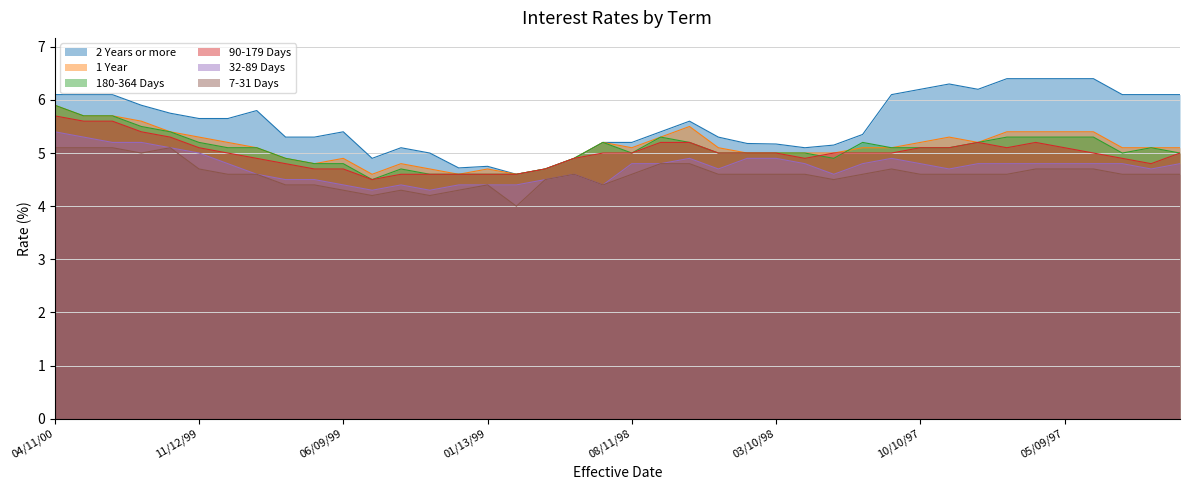

True or false: 2 Years or more and 1 Year intersect in this chart.

False